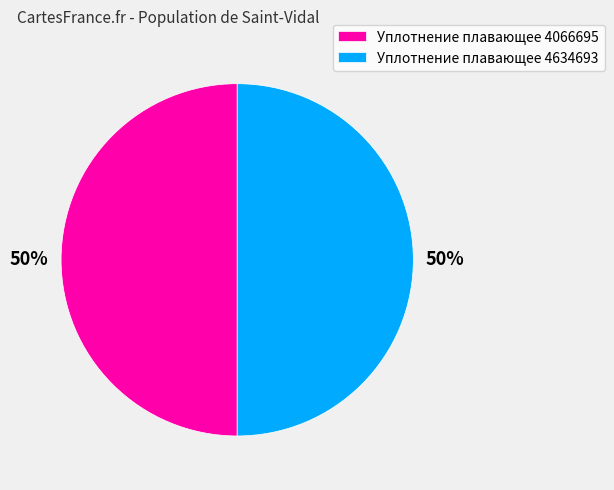

True or false: Уплотнение плавающее 4634693 accounts for 63% of the total.

False